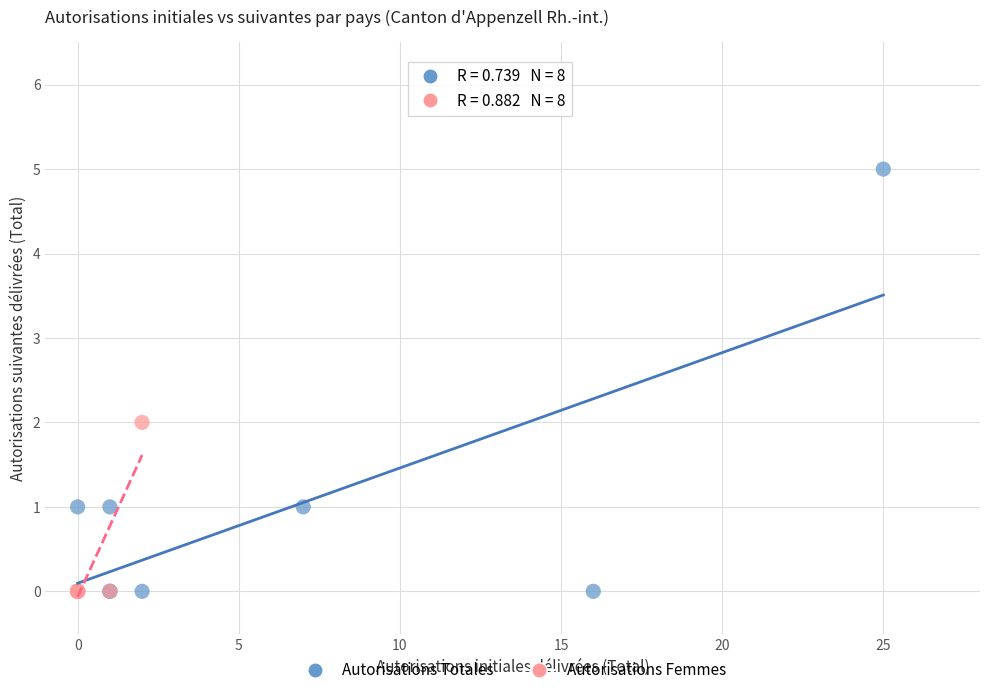

Which series reaches the maximum Y coordinate?

Autorisations Totales